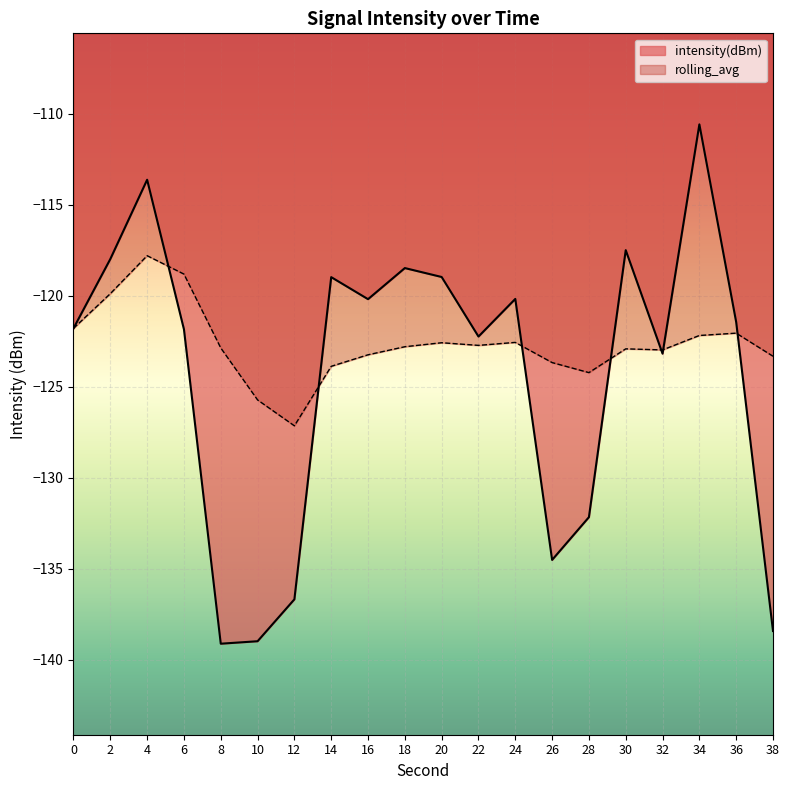

At which category is the sum across all series the highest?

4